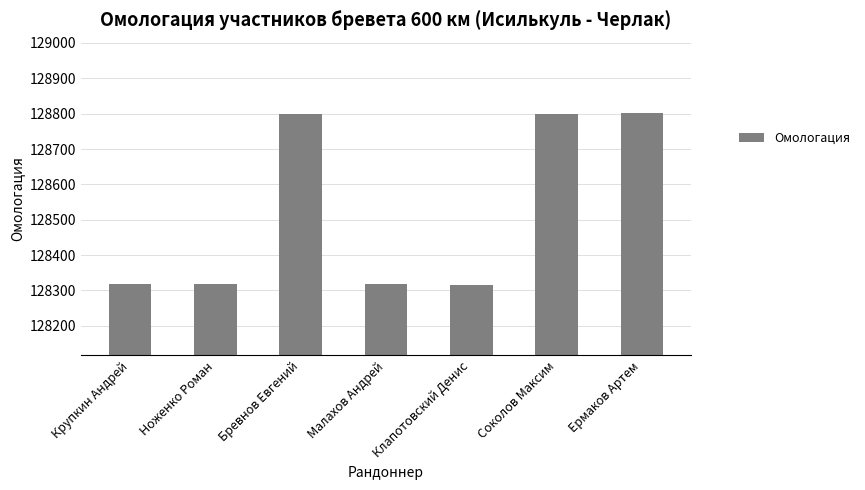

Approximately how many times larger is the value at Ермаков Артем compared to Ноженко Роман?

1.0